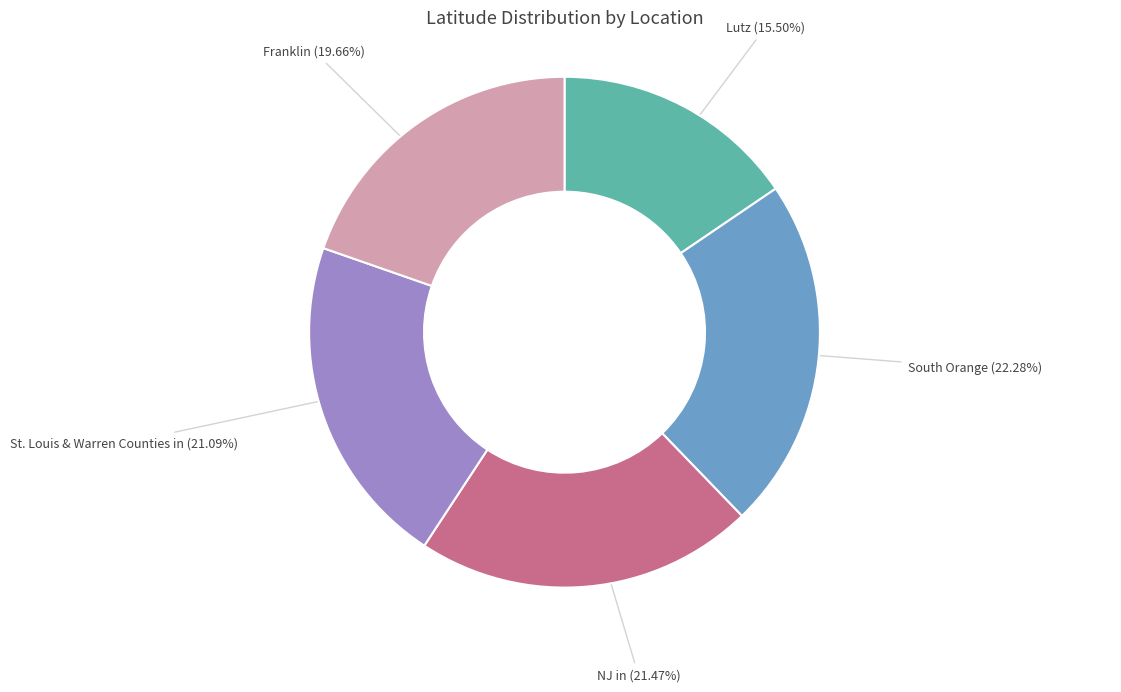

Is there any slice that represents more than half of the pie?

No